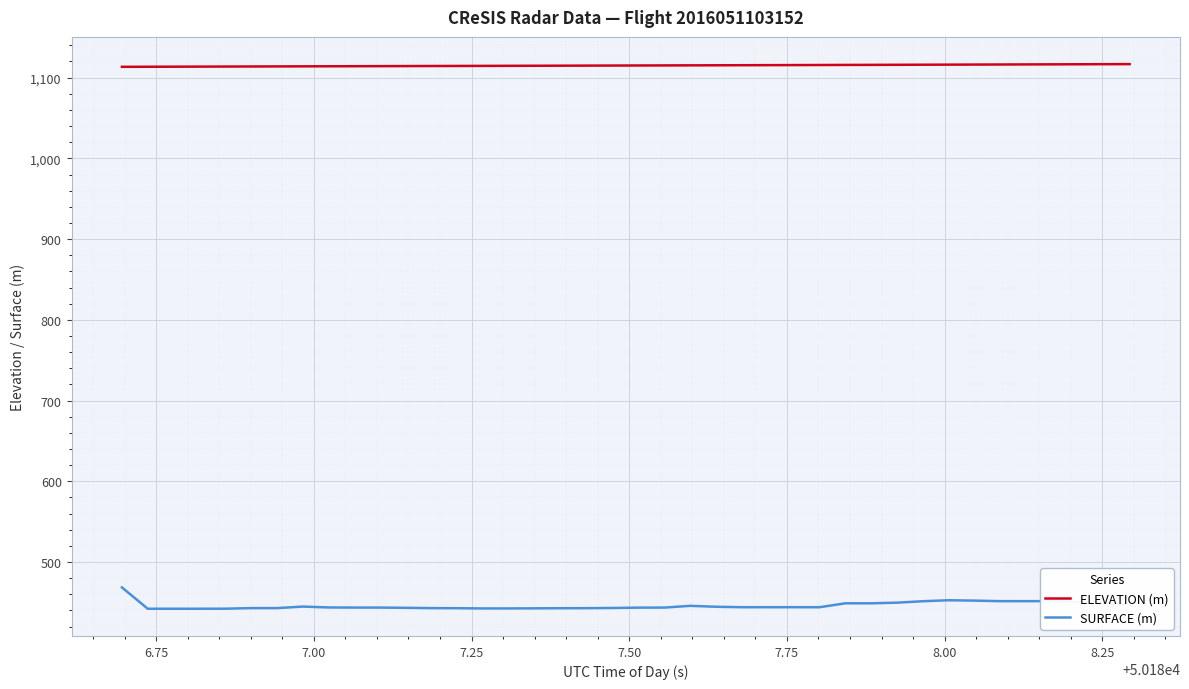

True or false: ELEVATION (m) and SURFACE (m) intersect in this chart.

False